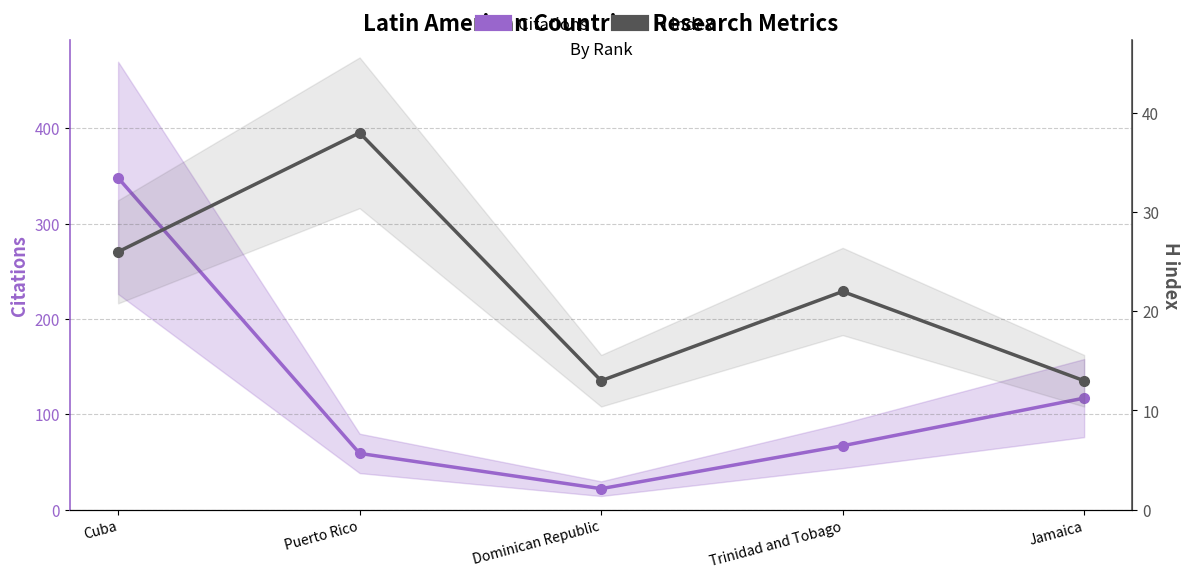

True or false: H index has a value of 23 at Jamaica.

False